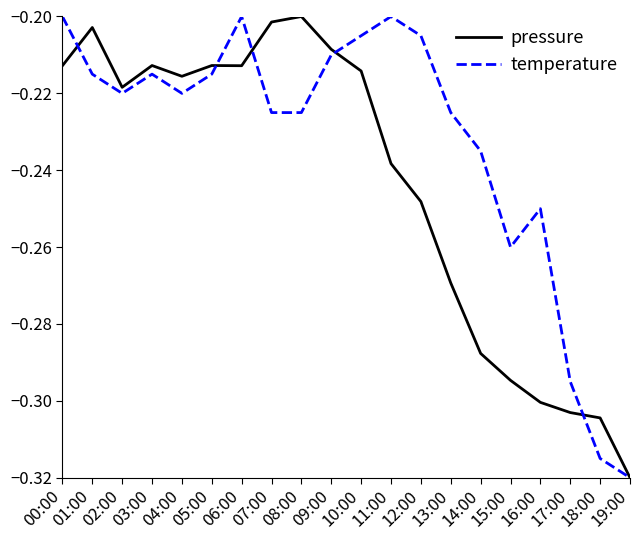

Is it true that temperature equals -0.2 at 06:00?

True